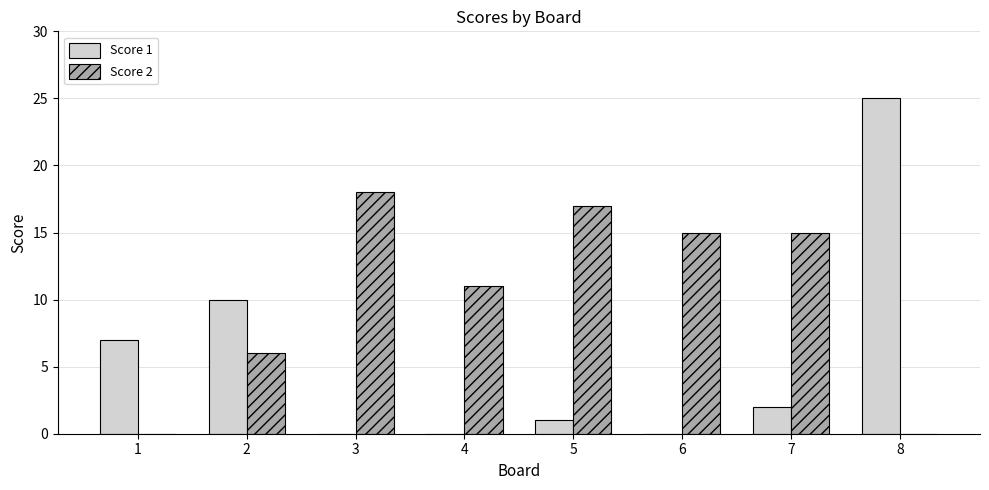

Is the value of Score 2 at 6 greater than the value of Score 1 at 6?

Yes